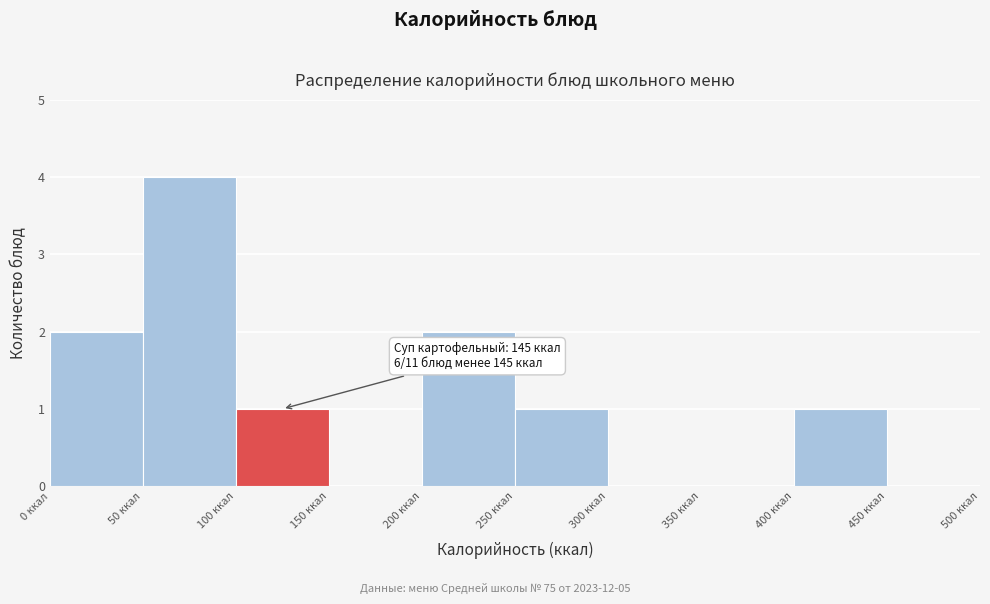

Over which range of the x-axis is the bar tallest?

50 to 100